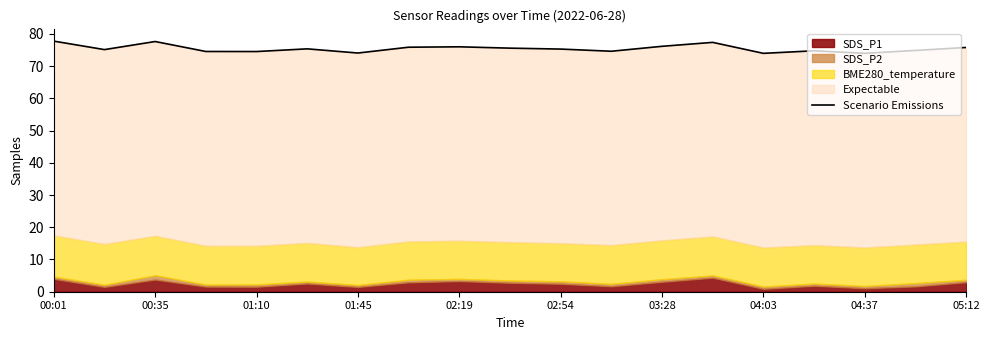

How many interior local peaks (higher than both neighbors) does the data have?

5